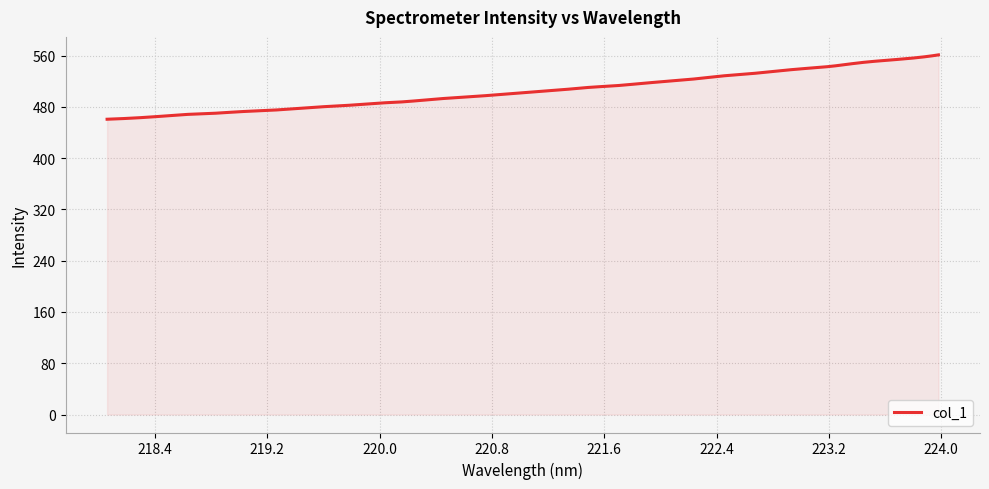

What is the minimum value shown in the chart?

460.6